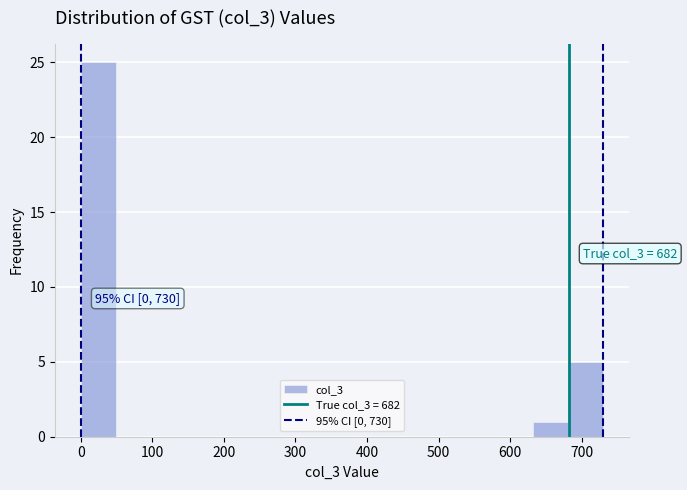

Over which range of the x-axis is the bar tallest?

0 to 50